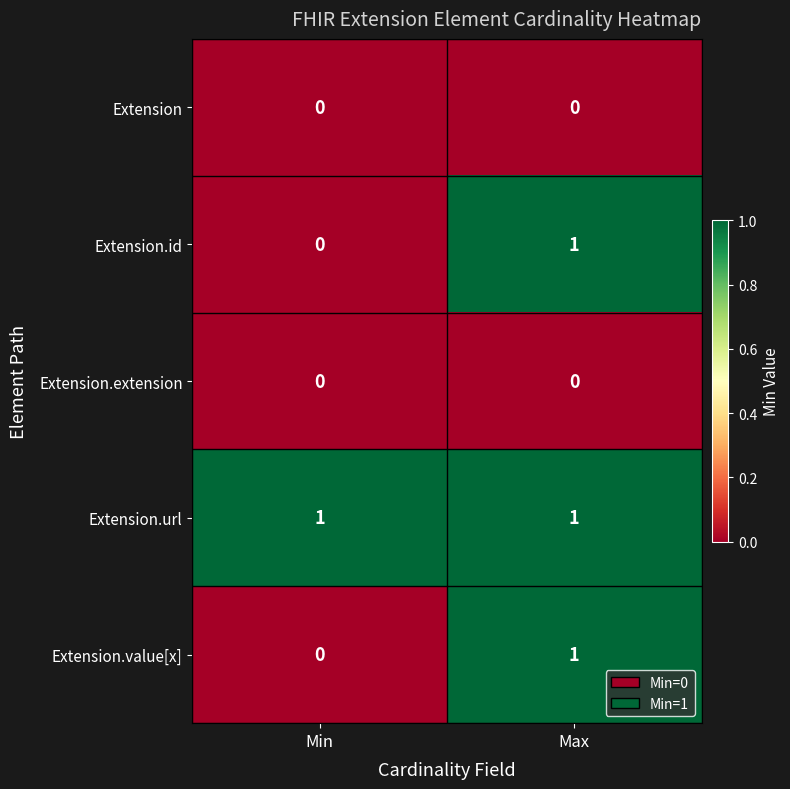

Is it true that Extension.id equals 1 at Min?

False